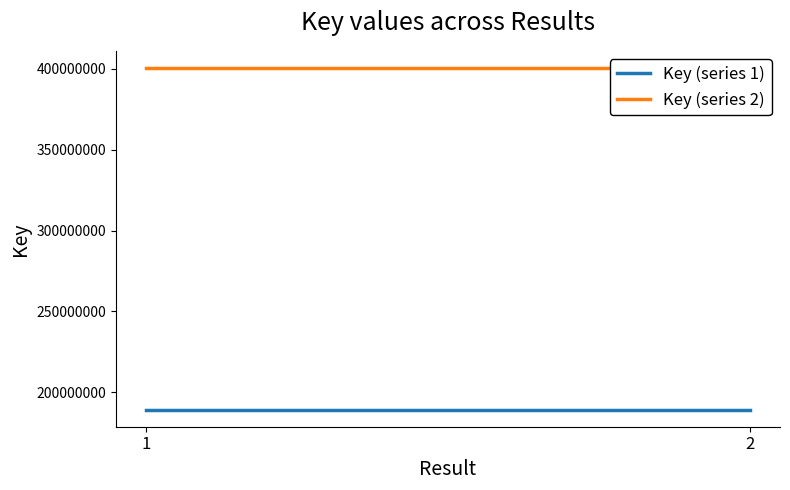

How many categories are shown in the chart?

2